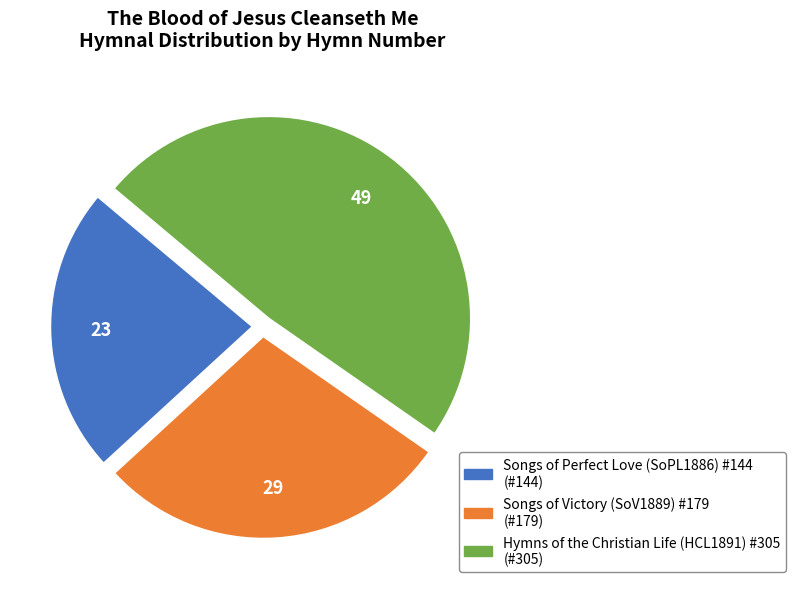

Approximately how many times larger is the value at Songs of Perfect Love (SoPL1886) #144 compared to Hymns of the Christian Life (HCL1891) #305?

0.5